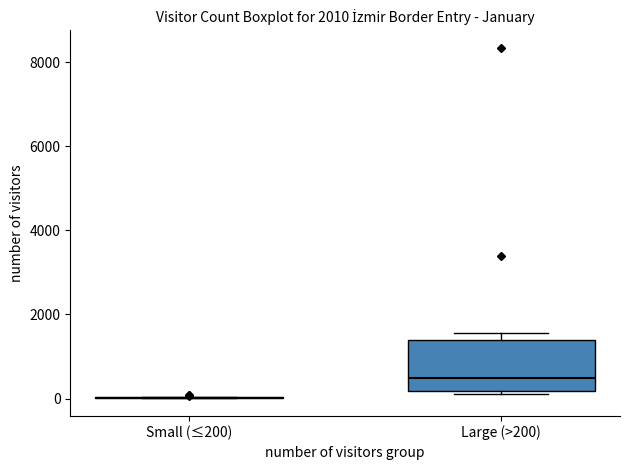

Reading left to right, transcribe this box plot: for each box, give where its median line is, the range the box spans, and where its two whiskers end, as read against the y-axis. The values are not printed on the chart, so give them approximately, as read against the axis.

Small (≤200): box collapsed to a line at 0, whiskers 0 to 0
Large (>200): median 400, box 200 to 1400, whiskers 200 (just below the box's lower edge) to 1600